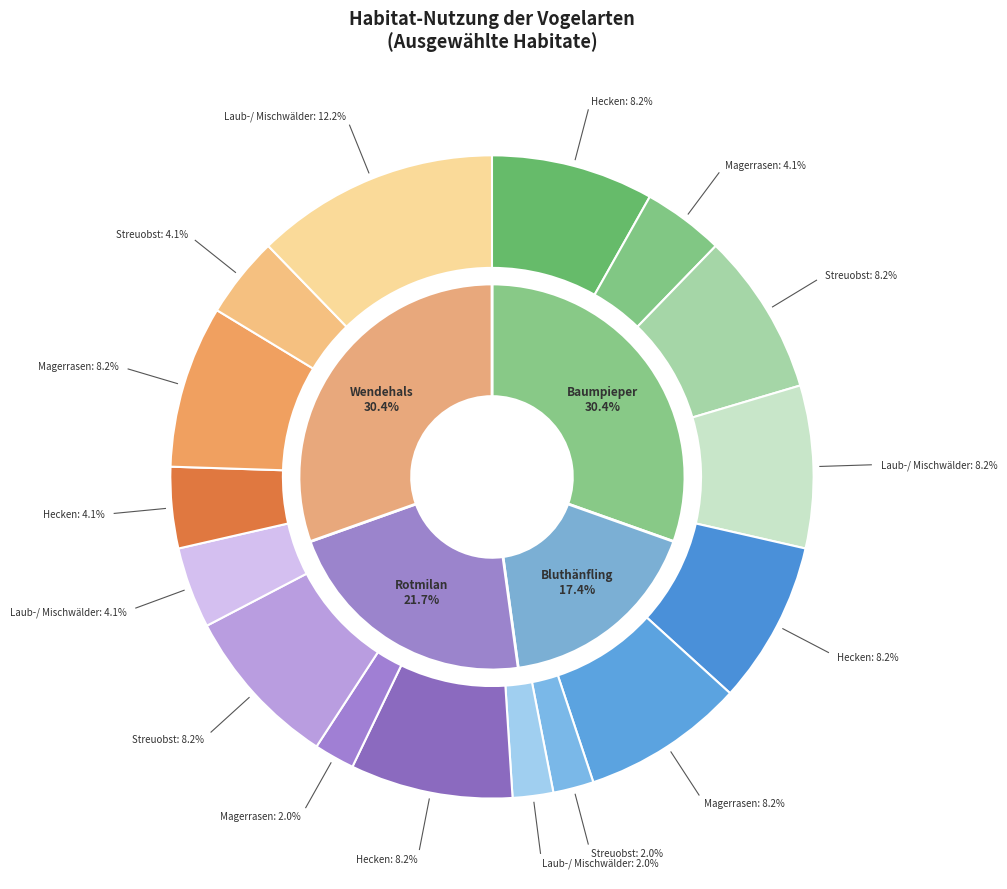

Does Jynx torquilla represent more than half of the total?

No